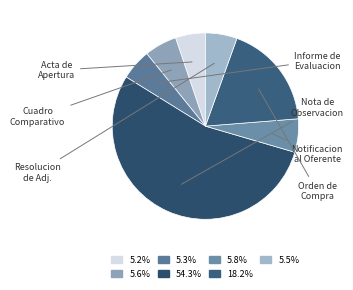

How many slices are in this pie chart?

7